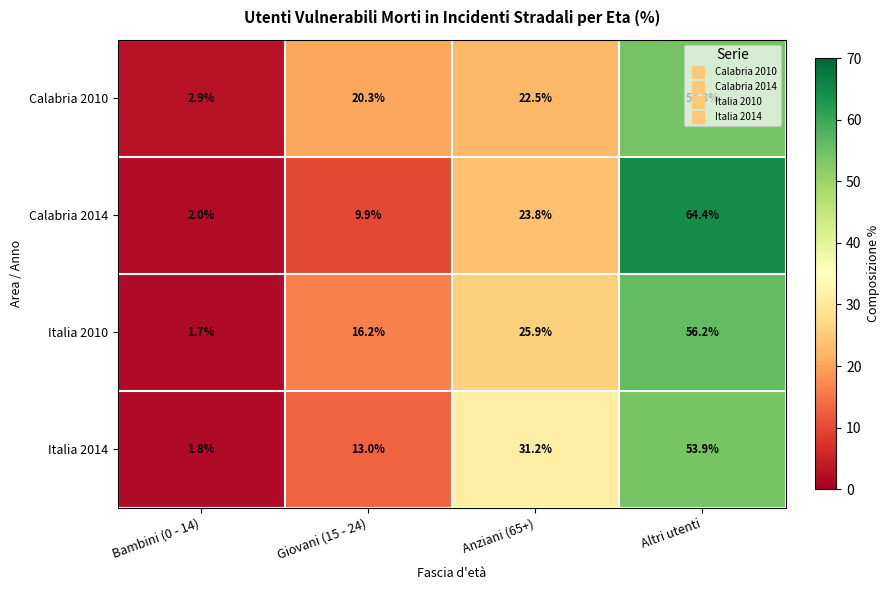

True or false: Calabria 2010 has a value of 20.3 at Giovani (15 - 24).

True